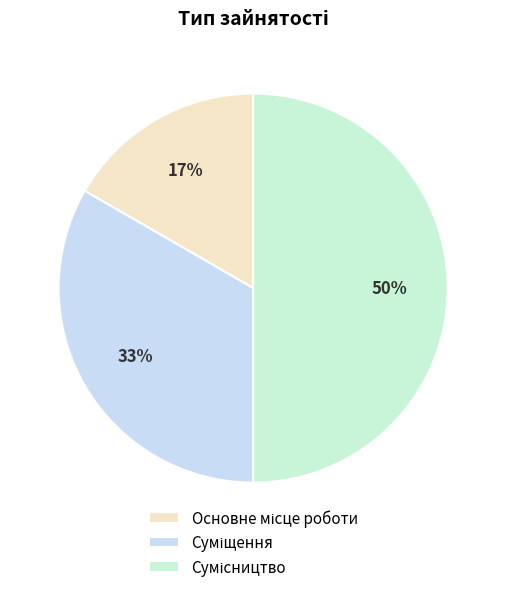

Count the number of slices in the pie.

3